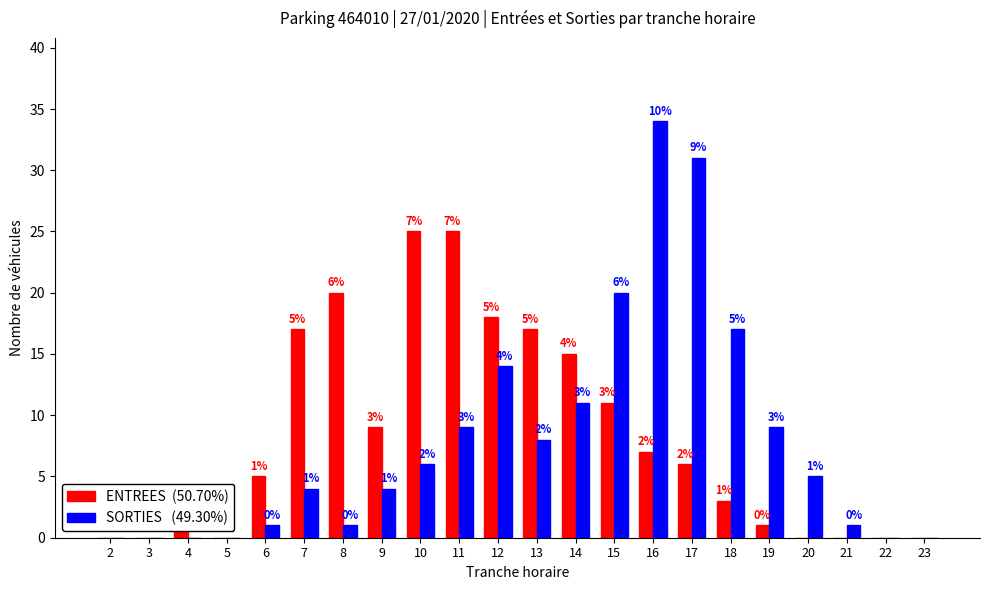

Which category has the highest value across all series?

16